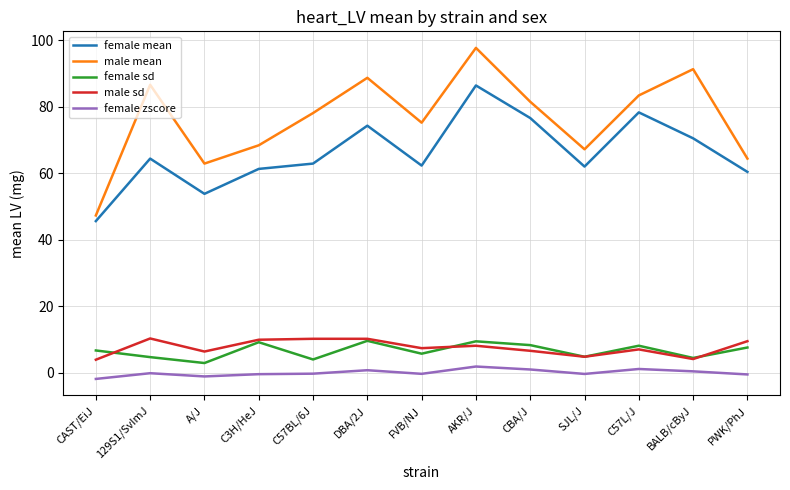

True or false: female sd and male sd cross at least once.

True